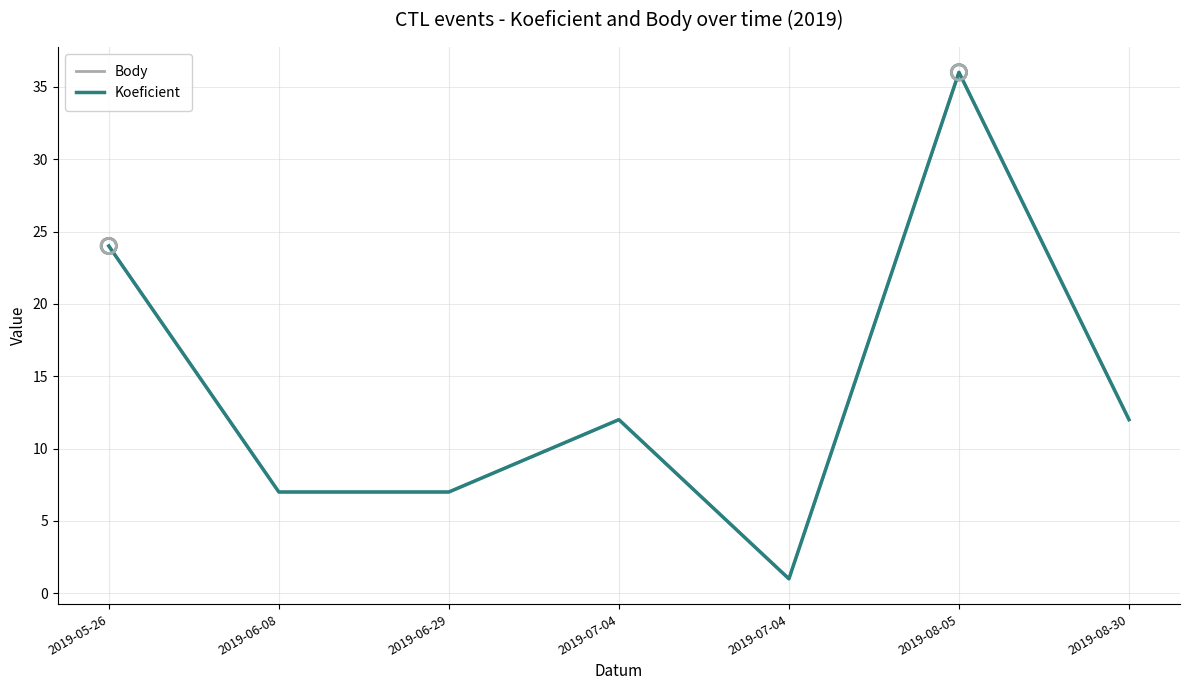

Does the chart have visible grid lines?

Yes